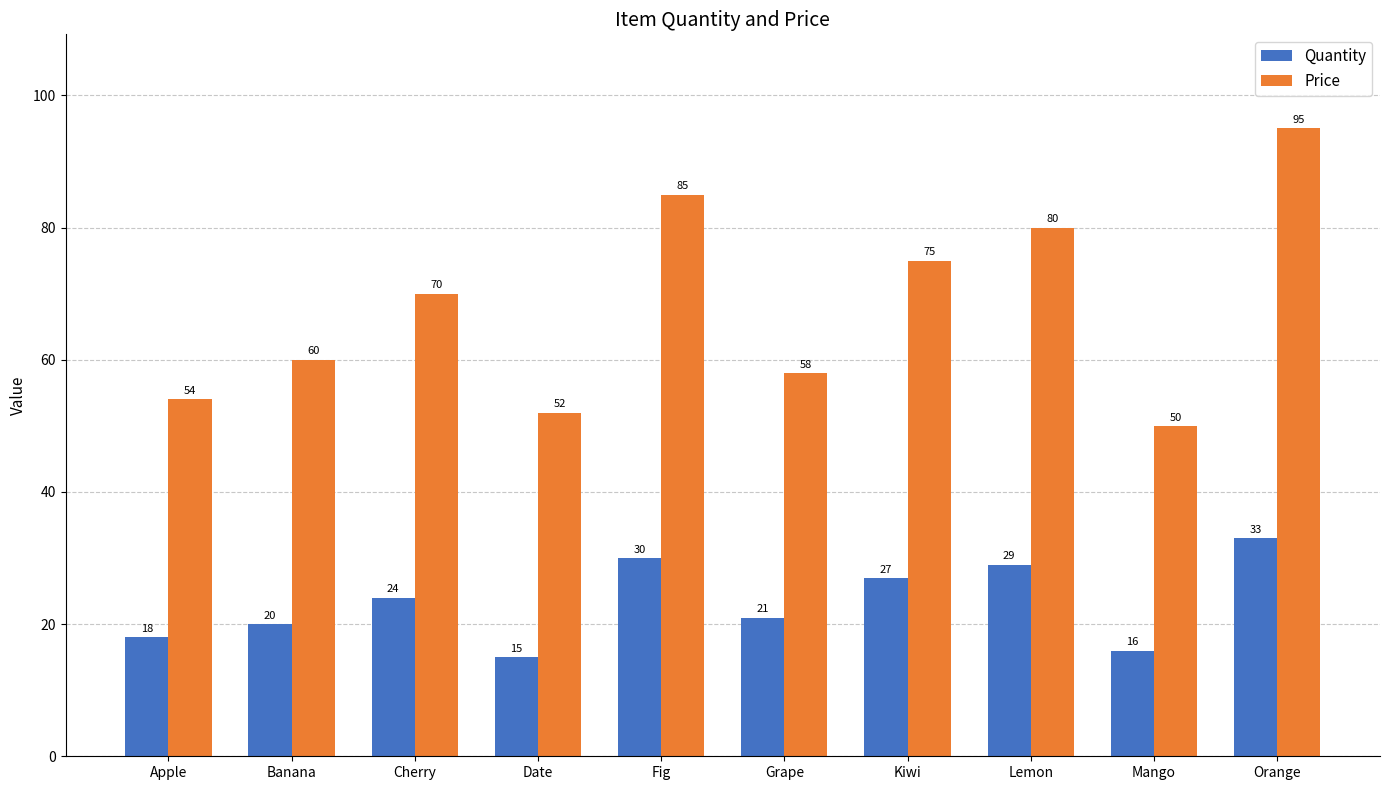

What are all the series names shown in the legend?

Quantity, Price